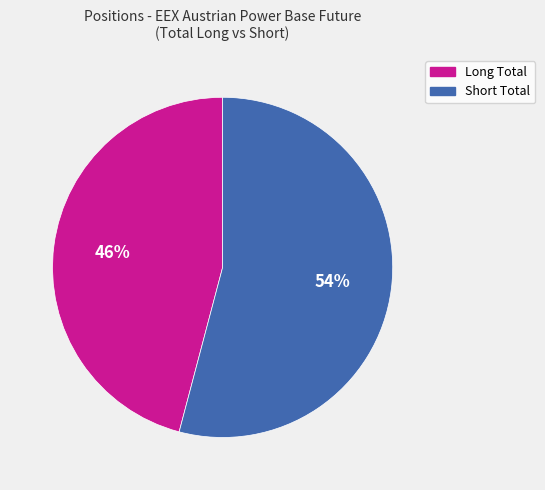

Between Short Total and Long Total, which is larger?

Short Total